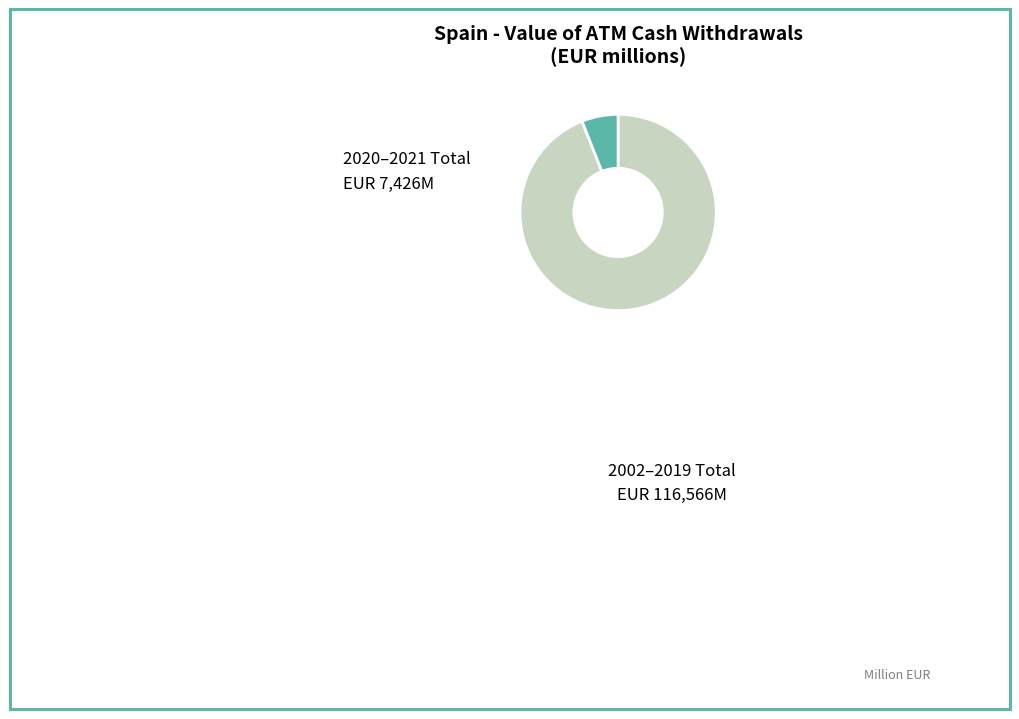

Is there a majority slice in this chart?

Yes